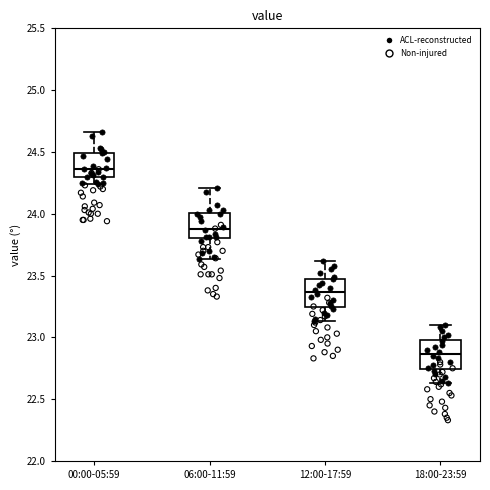

Which box's median line is the lowest?

18:00-23:59